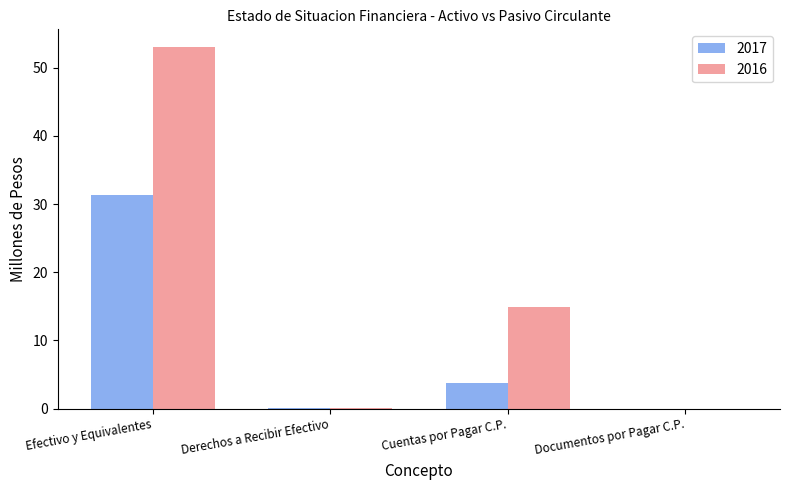

Where is 2017 nearest to the value 15?

Cuentas por Pagar C.P.